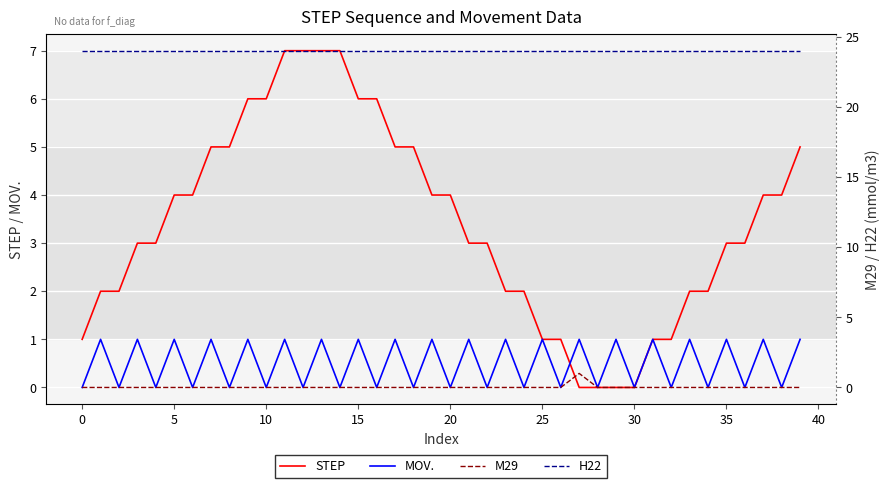

What is the label of the 3rd point from the right?

37